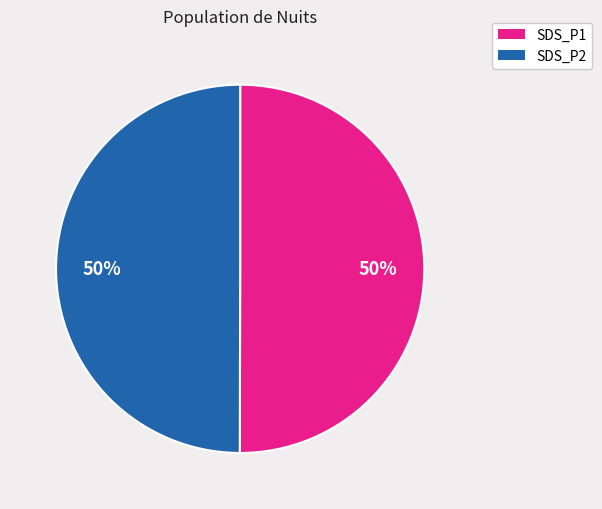

How many segments does this pie chart have?

2